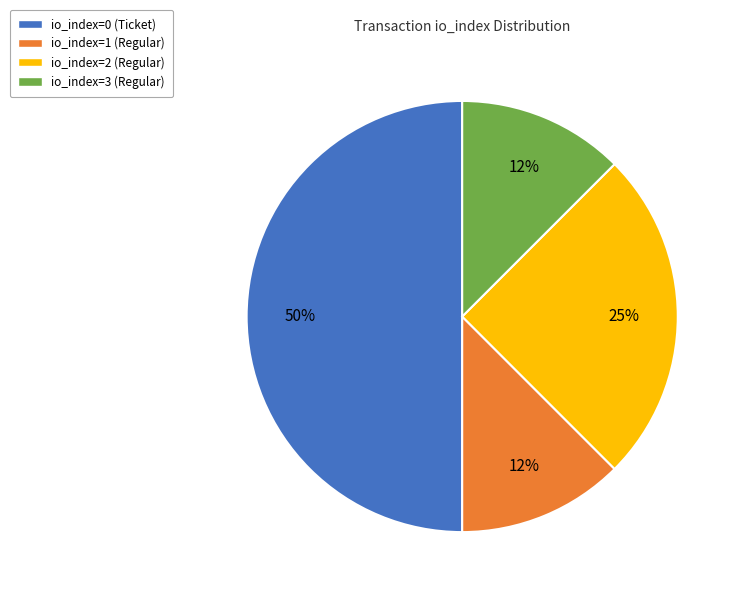

Does io_index=2 (Regular) account for over 50% of the chart?

No